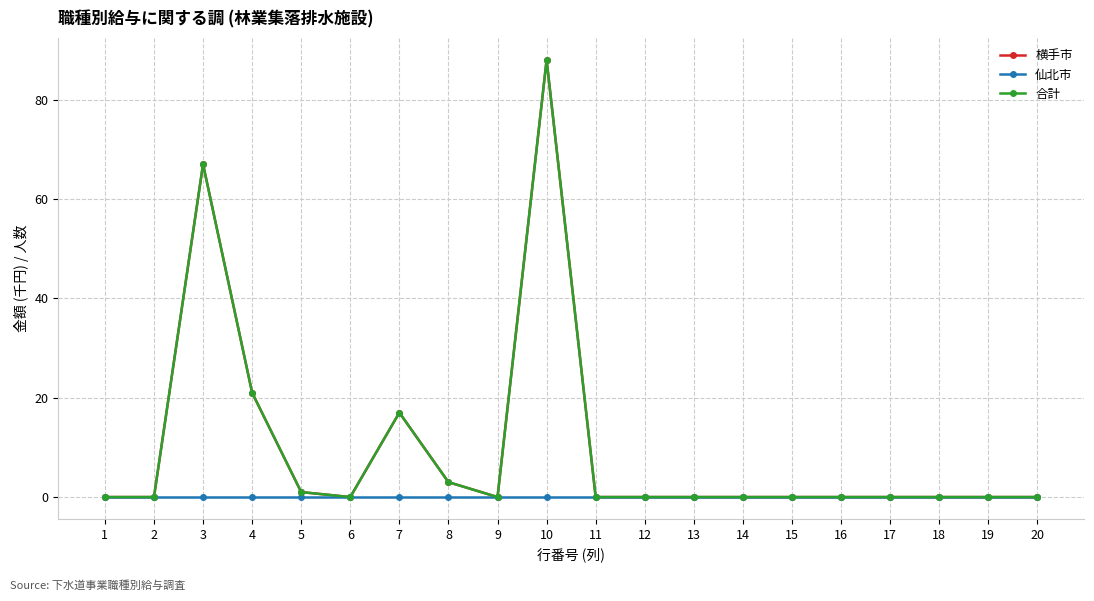

How many positive values does the 横手市 series have?

6